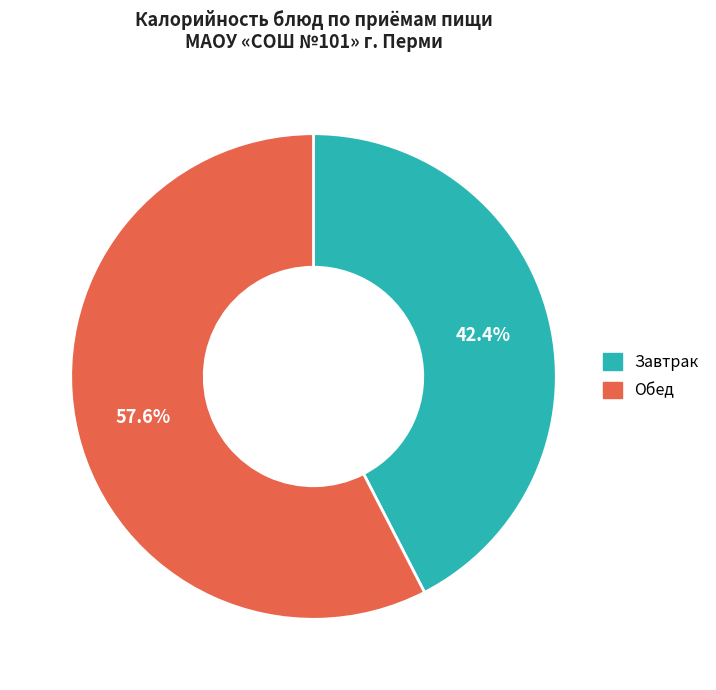

Does Обед account for over 50% of the chart?

Yes